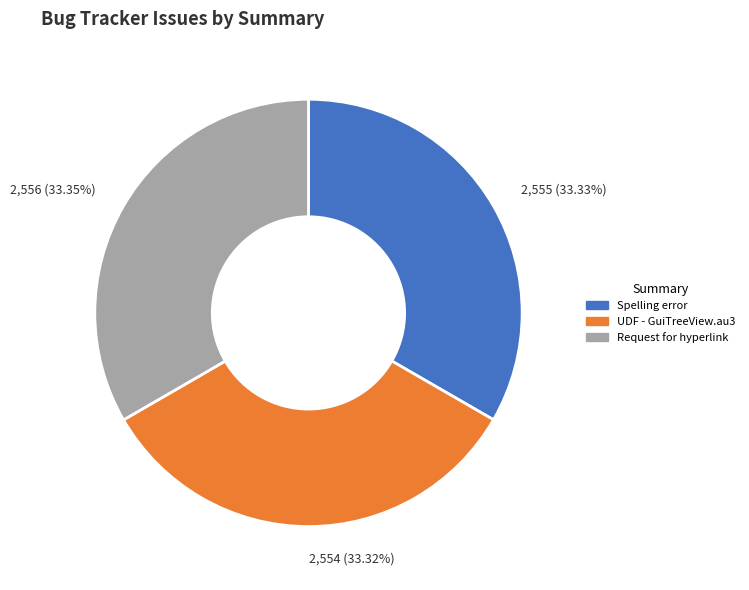

To the nearest percent, what is the combined percentage of UDF - GuiTreeView.au3 and Spelling error?

67%